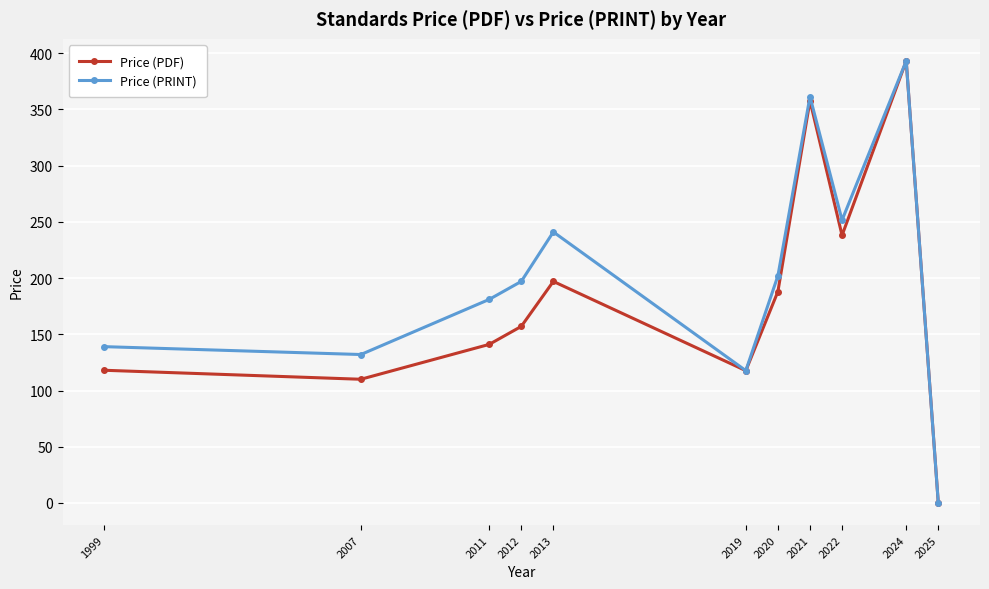

At which category is the sum across all series the highest?

2024